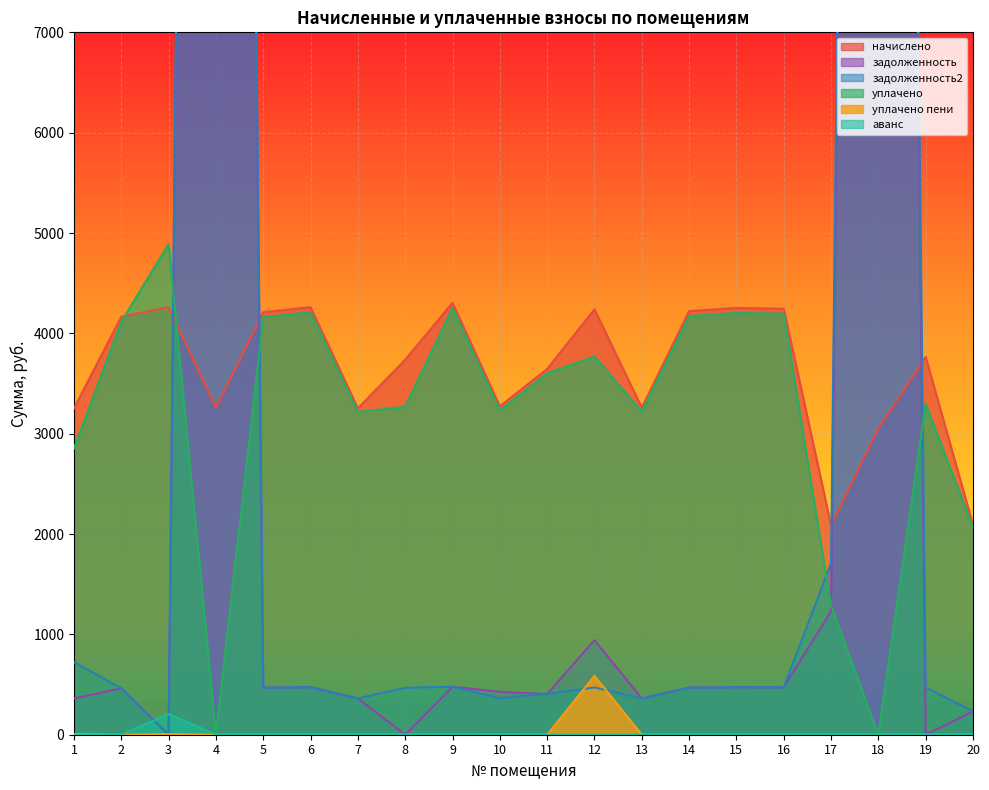

How many data points in задолженность2 are less than 470?

10